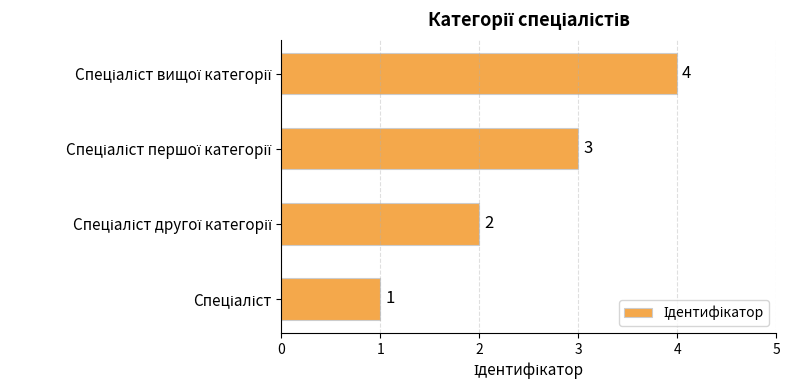

What is the maximum value shown in the chart?

4